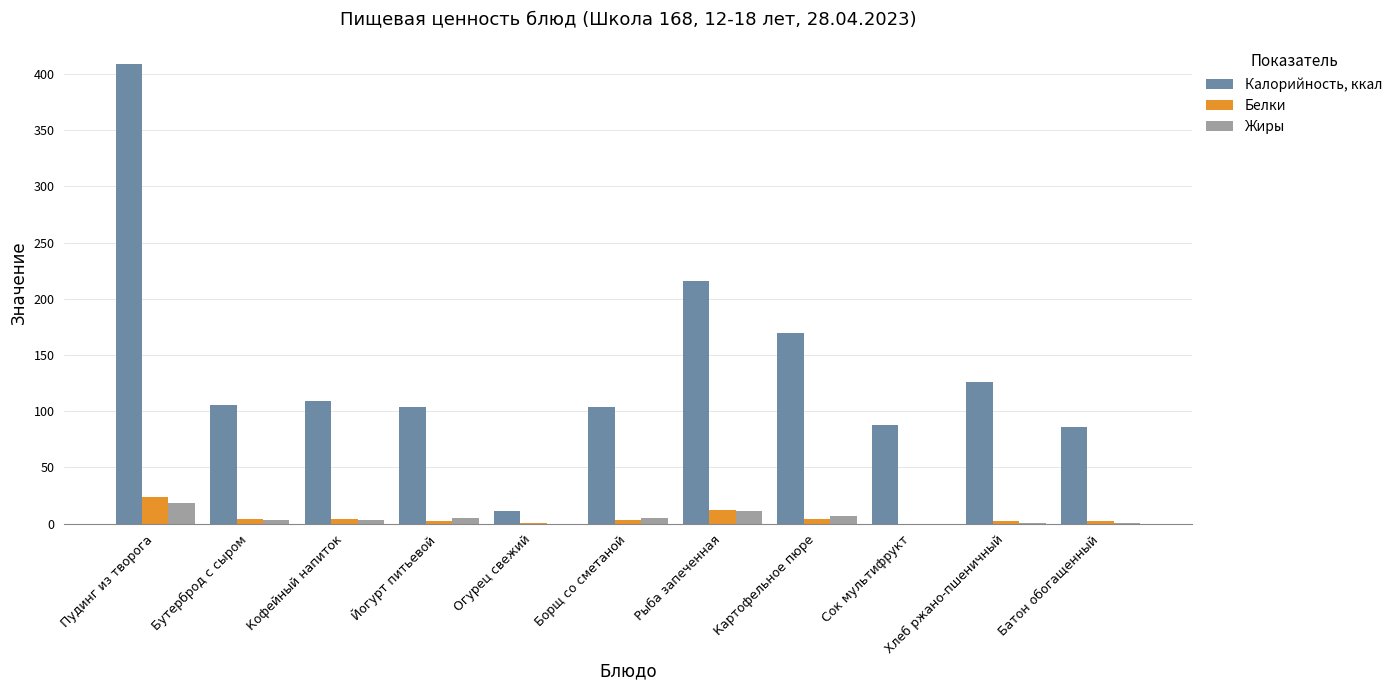

What is the sum of the Белки values at Огурец свежий and Батон обогащенный?

2.9